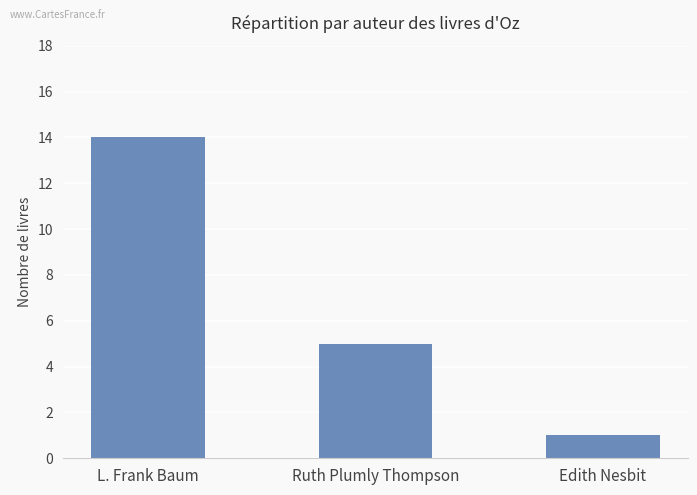

Which category has the highest value across all series?

L. Frank Baum